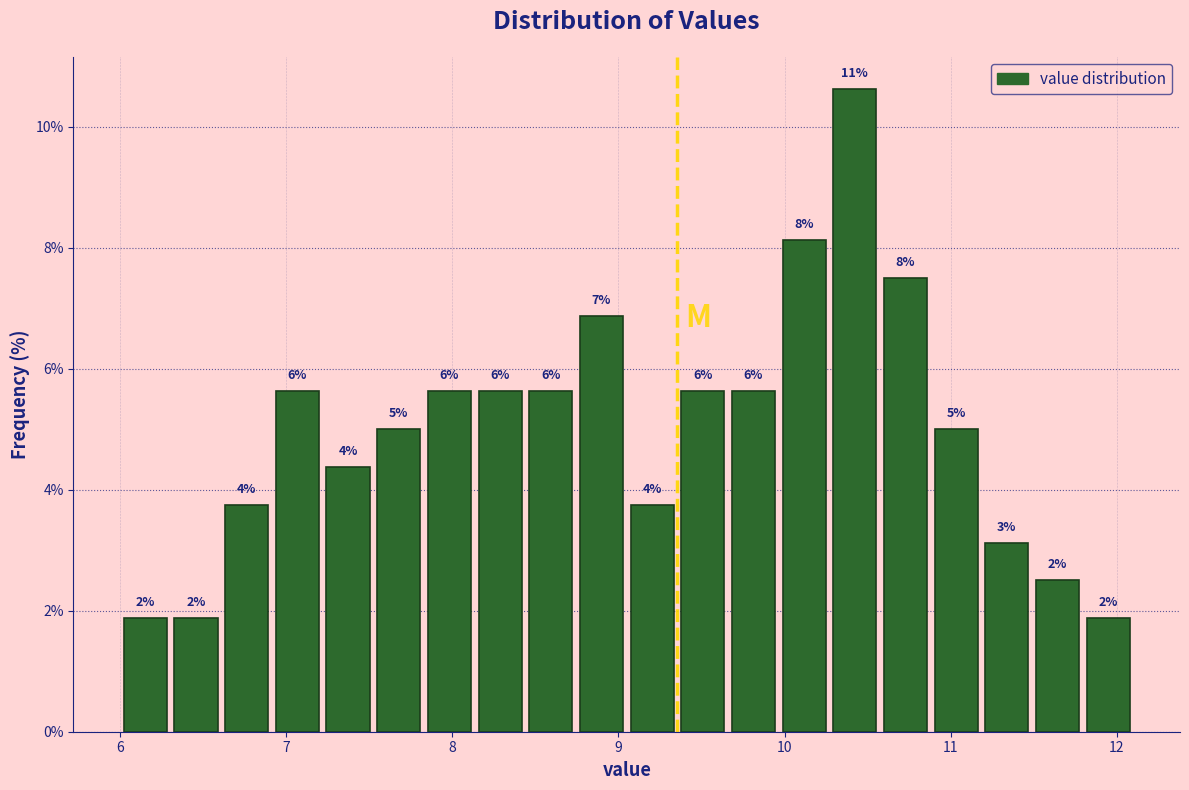

Read against the x-axis, roughly where is the centre of the tallest bar?

10.4